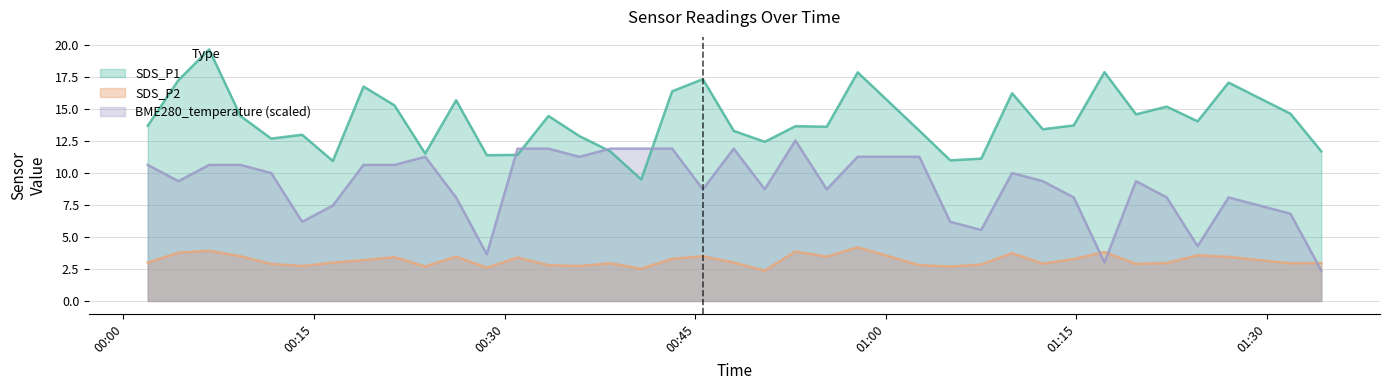

Rank the series at 2024/02/19 00:57:47 from lowest to highest value.

SDS_P2, BME280_temperature, SDS_P1